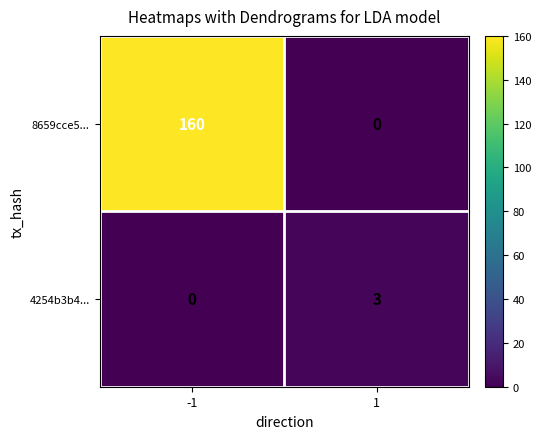

What is the difference between the maximum and minimum values in the 8659cce5... series?

160